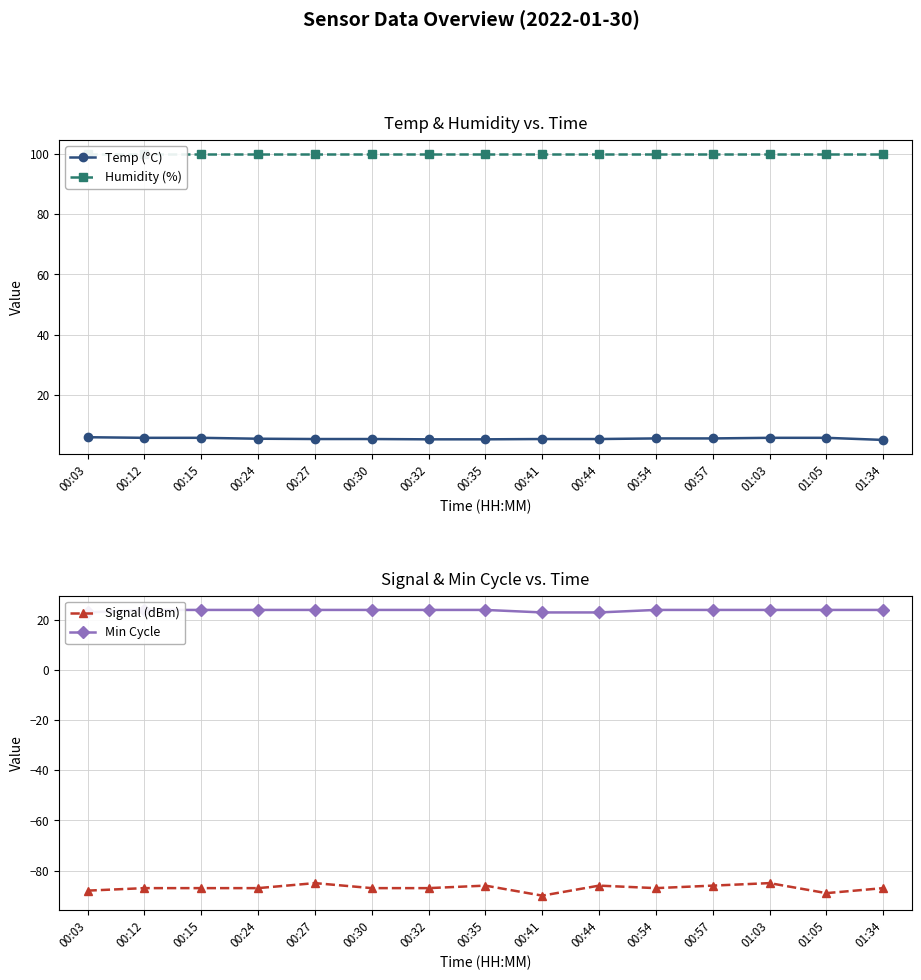

Is it true that Min Cycle equals 23.0 at 00:41?

True